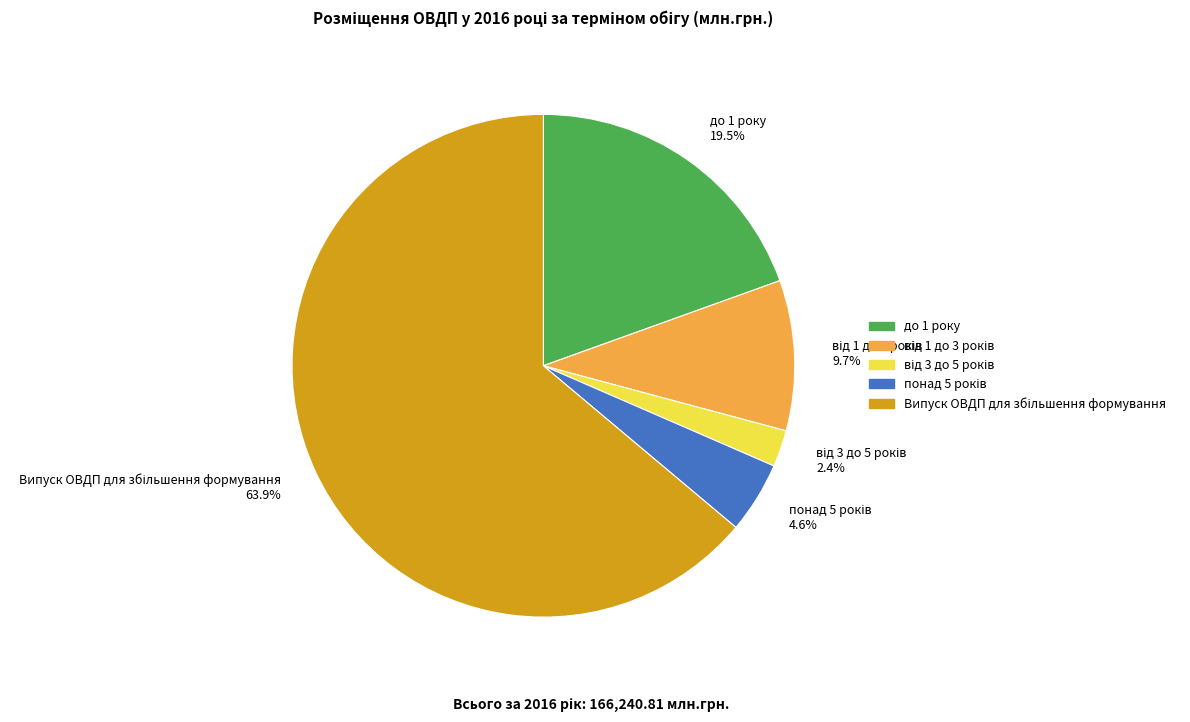

Is there any slice that represents more than half of the pie?

Yes